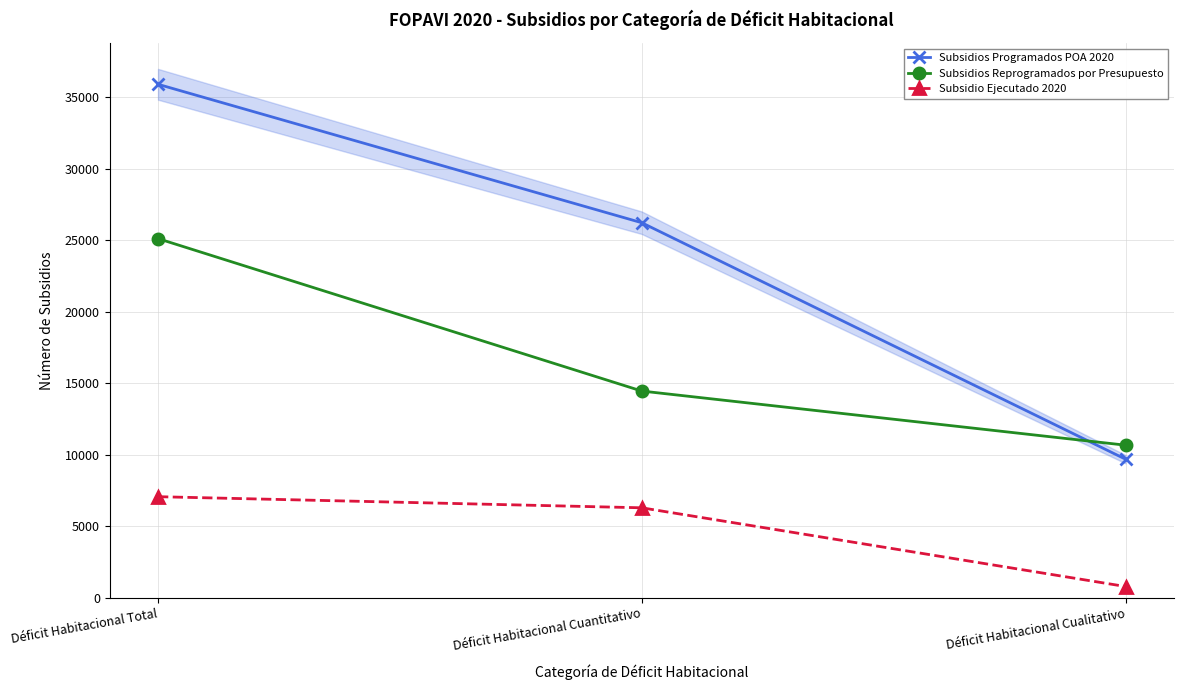

Is it true that Subsidios Programados POA 2020 equals 9687 at Déficit Habitacional Cualitativo?

True